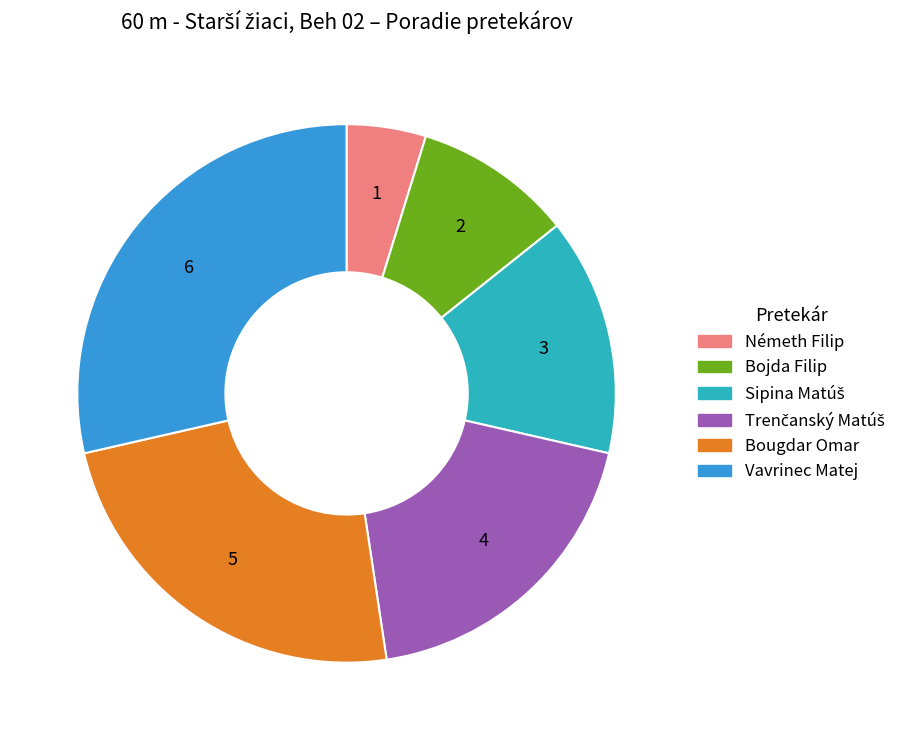

Count the number of slices in the pie.

6